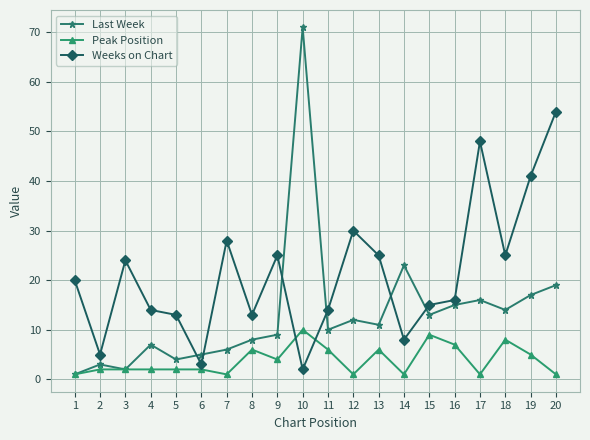

True or false: Weeks on Chart has a value of 6 at 3.

False